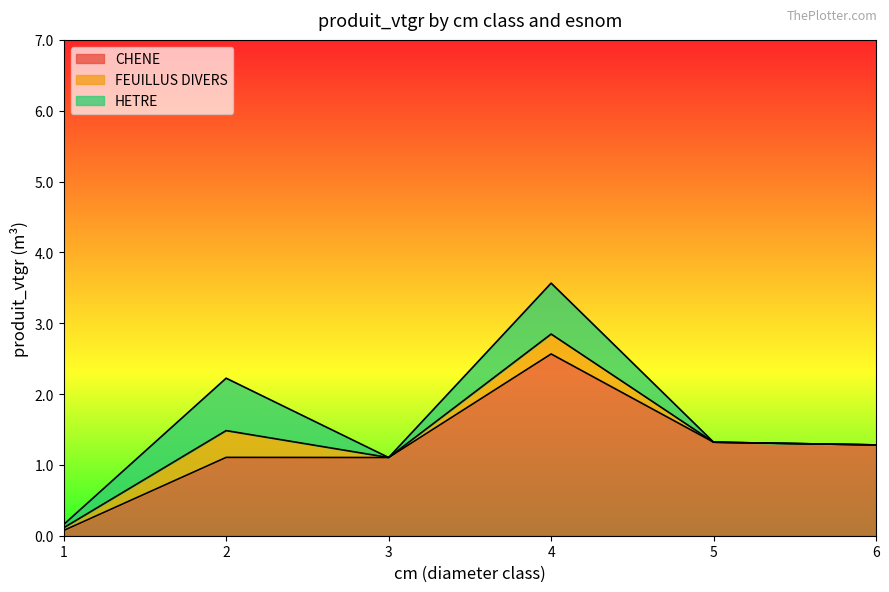

What is the difference between the maximum and minimum values in the HETRE series?

0.7